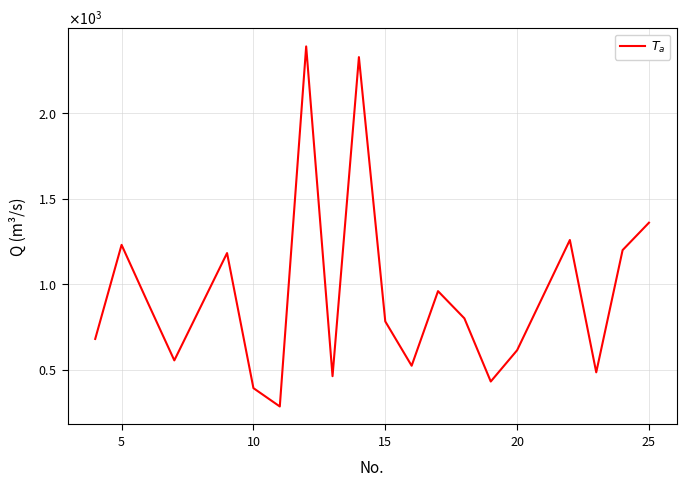

Is this an area chart (filled region under the line)?

No